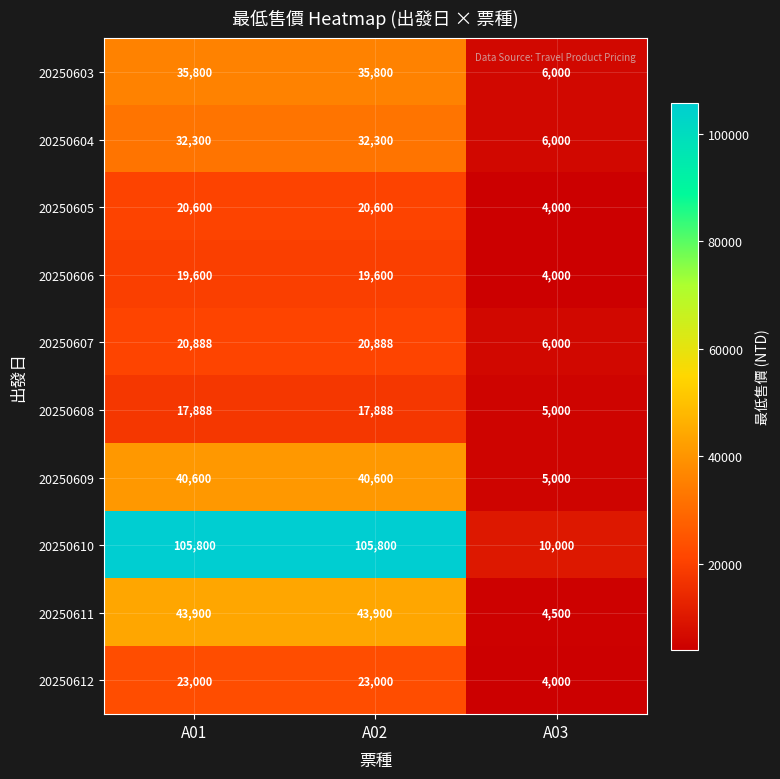

Rank the series at A01 from highest to lowest value.

20250610, 20250611, 20250609, 20250603, 20250604, 20250612, 20250607, 20250605, 20250606, 20250608